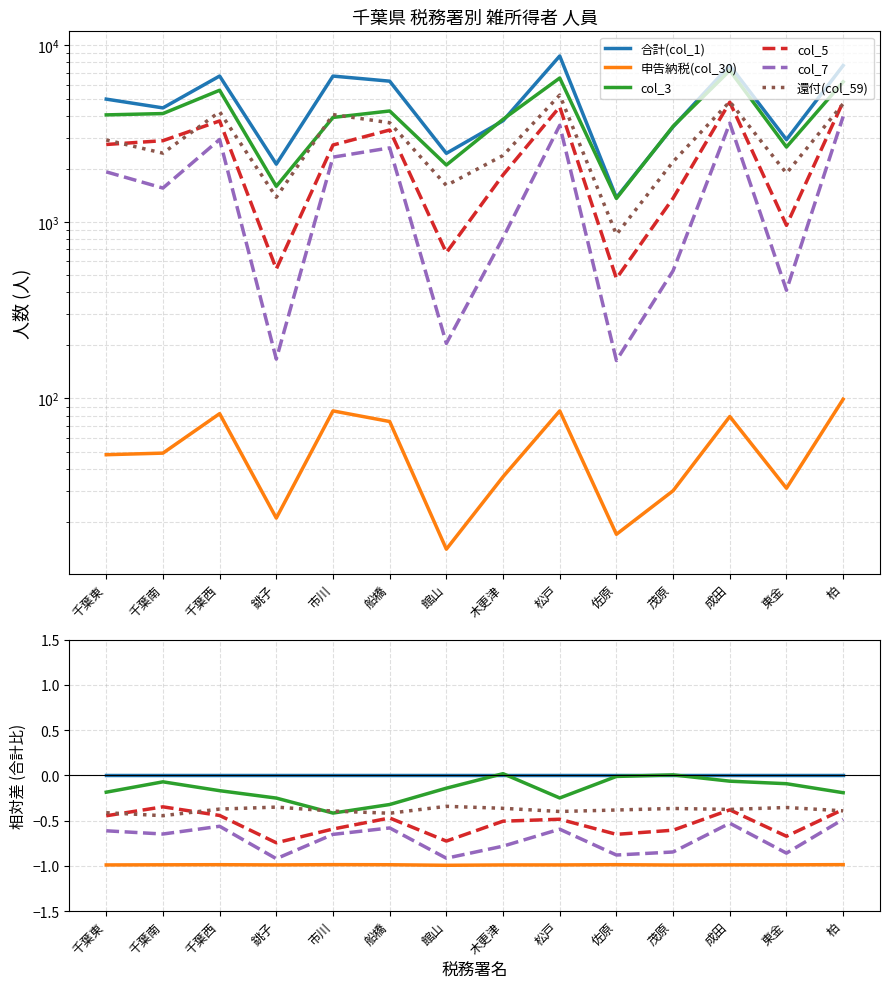

What are all the series names shown in the legend?

合計(col_1), 申告納税(col_30), col_3, col_5, col_7, 還付(col_59)